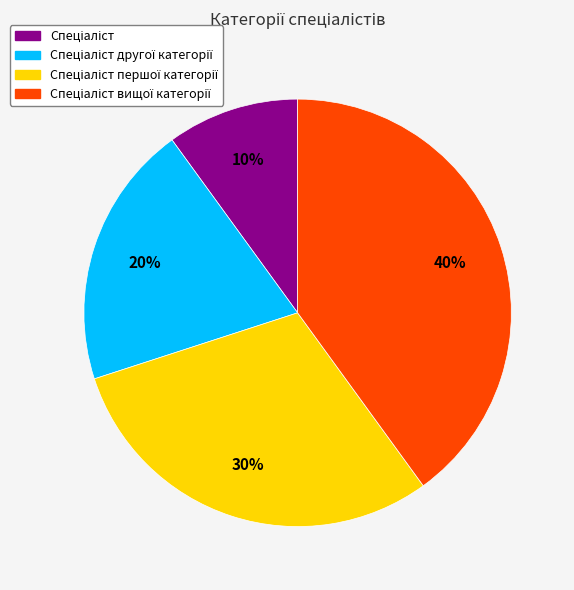

Is there any slice that represents more than half of the pie?

No